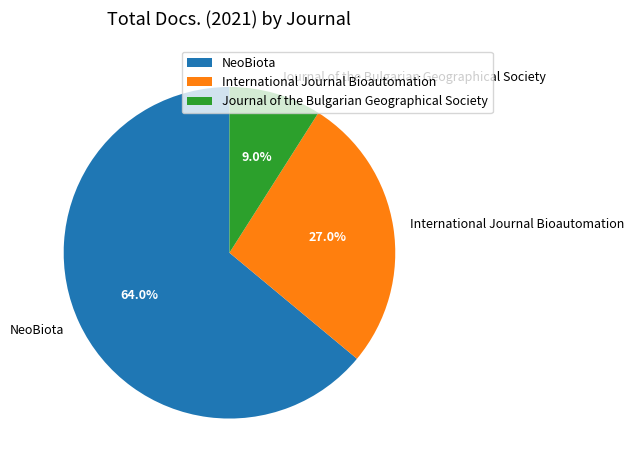

How much of the chart is everything except International Journal Bioautomation?

73.0%